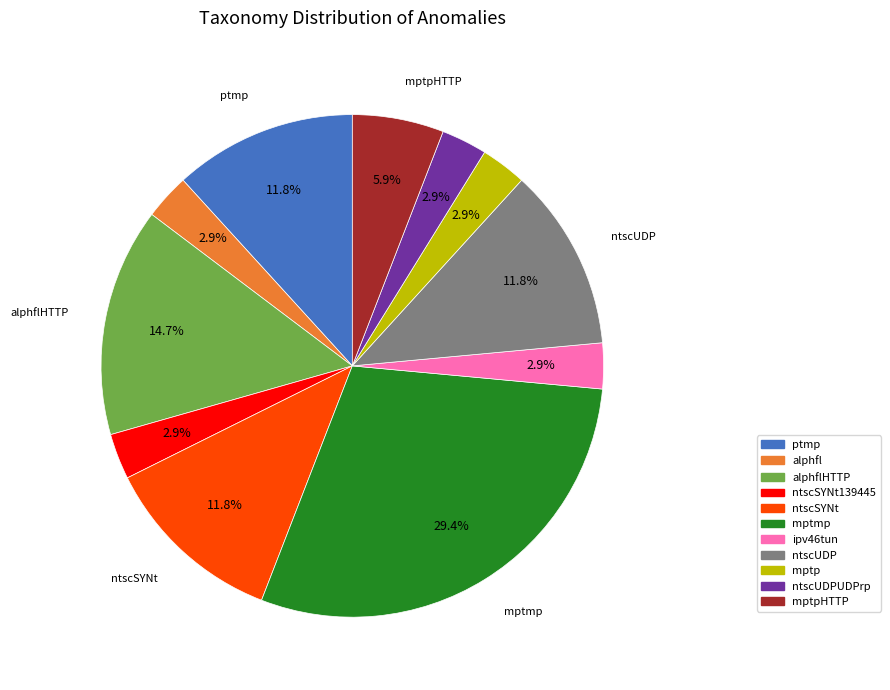

Is there any slice that represents more than half of the pie?

No